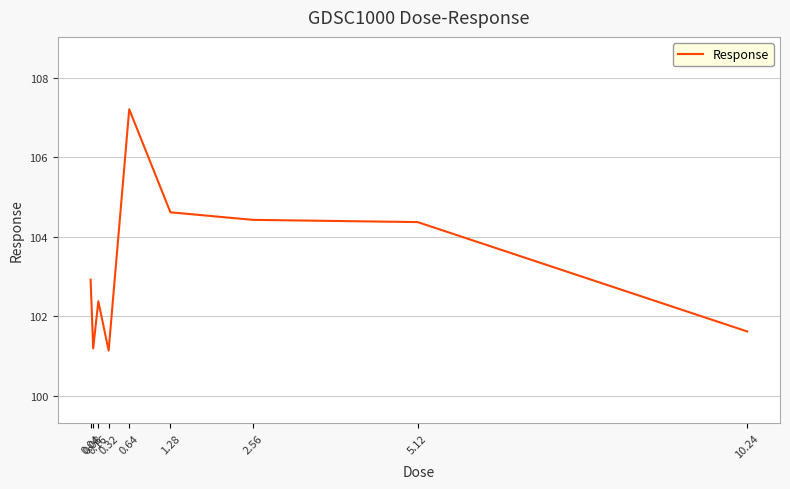

What is the minimum value shown in the chart?

101.1